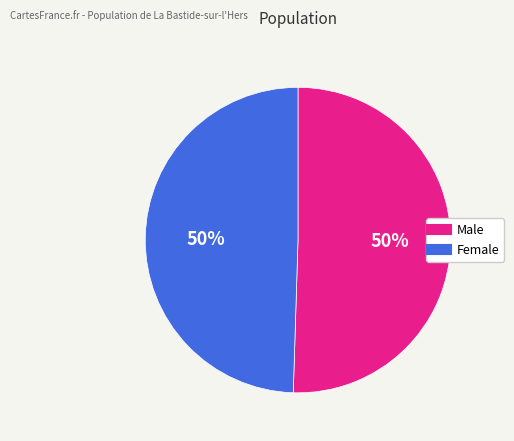

To the nearest percent, what portion does Female represent?

50%